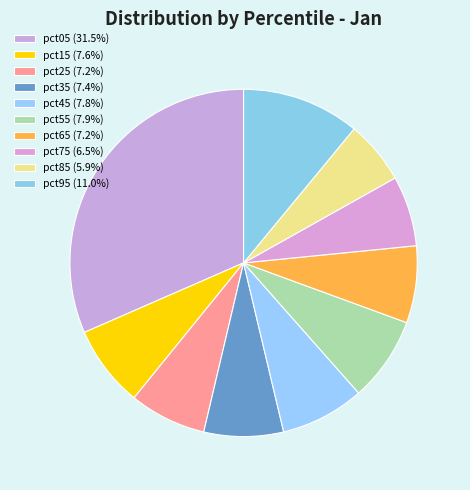

What is the largest slice in the pie chart?

pct05